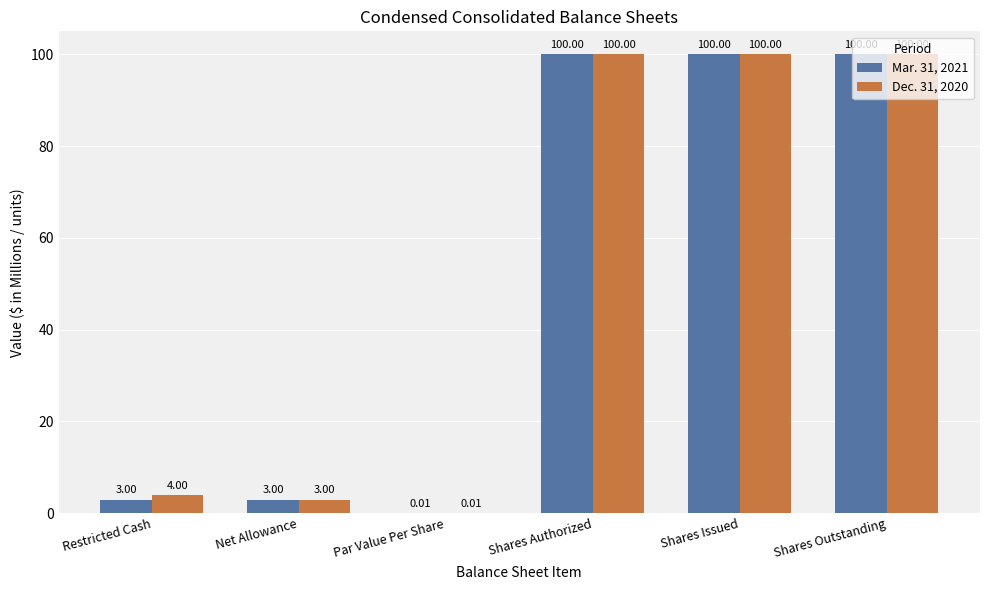

True or false: Dec. 31, 2020 has a value of 100.0 at Shares Outstanding.

True